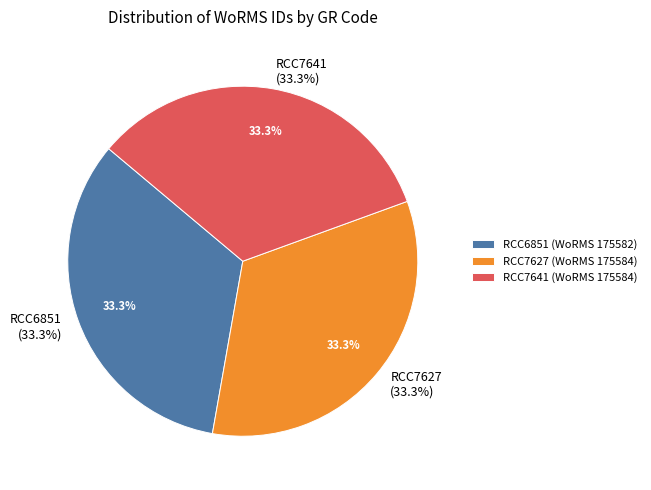

What is the change in value from RCC6851 to RCC7641?

+2